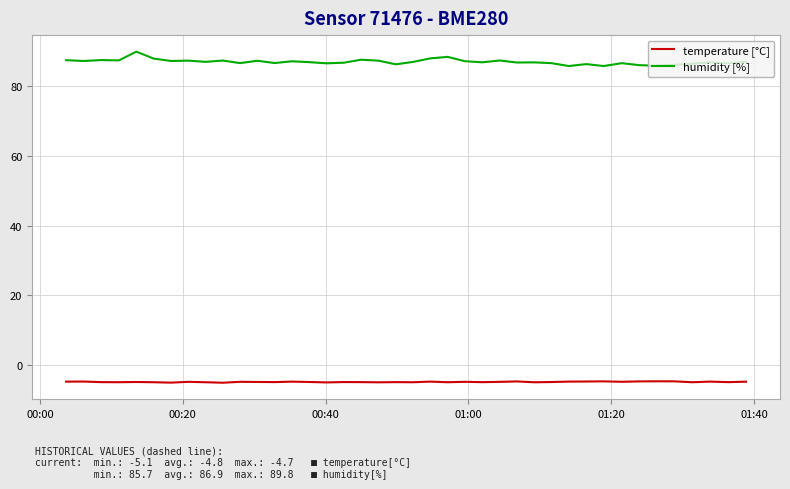

Which series has the largest total across all categories?

humidity [%]